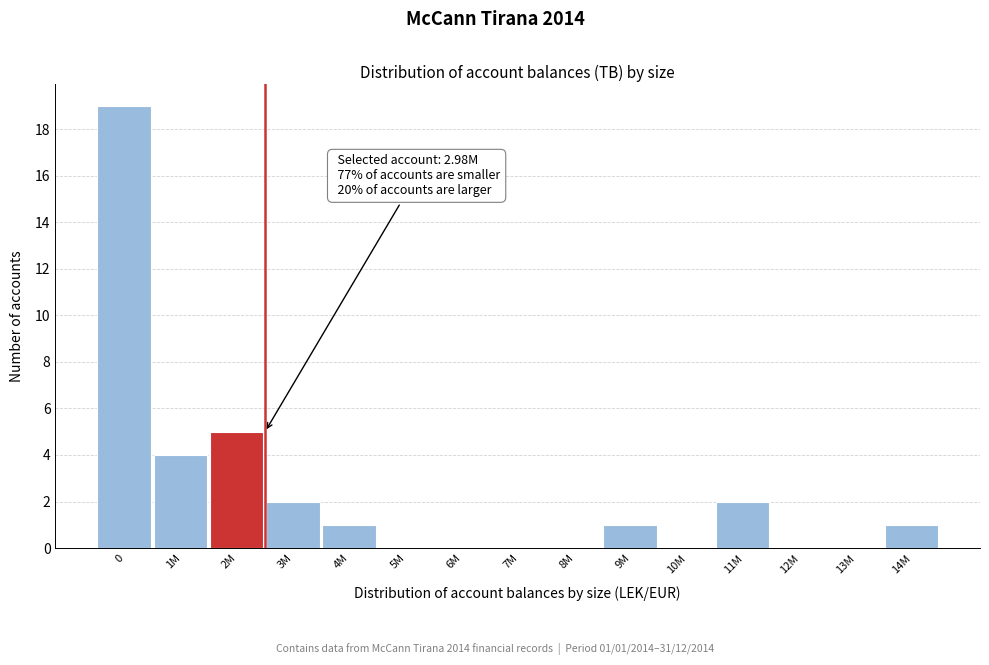

Reading left to right, what are all the values shown in this chart?

0=19	1M=4	2M=5	3M=2	4M=1	5M=0	6M=0	7M=0	8M=0	9M=1	10M=0	11M=2	12M=0	13M=0	14M=1